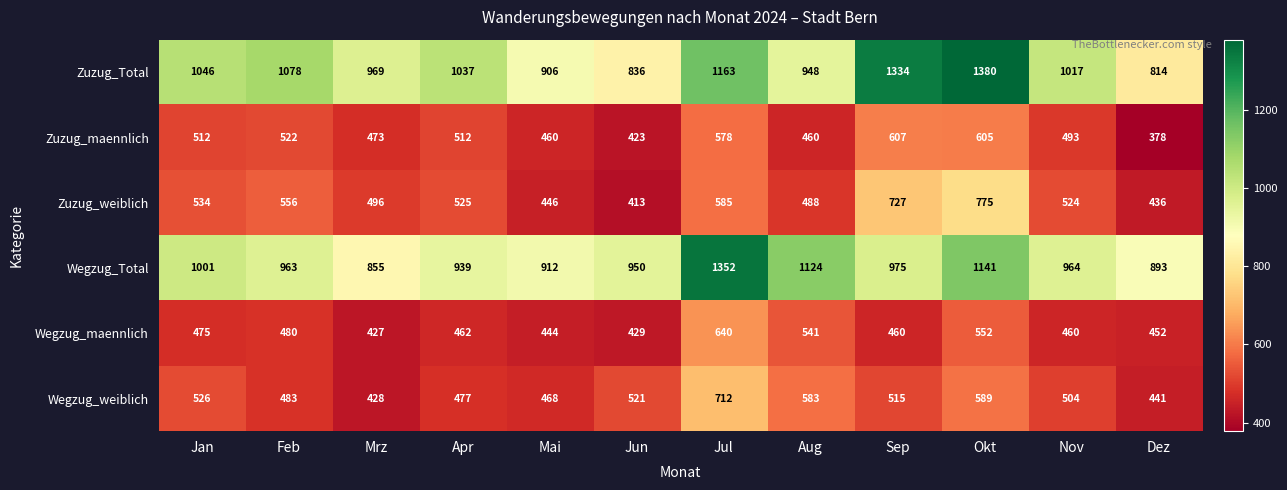

The value of Wegzug_Total at Nov is 1335. True or false?

False